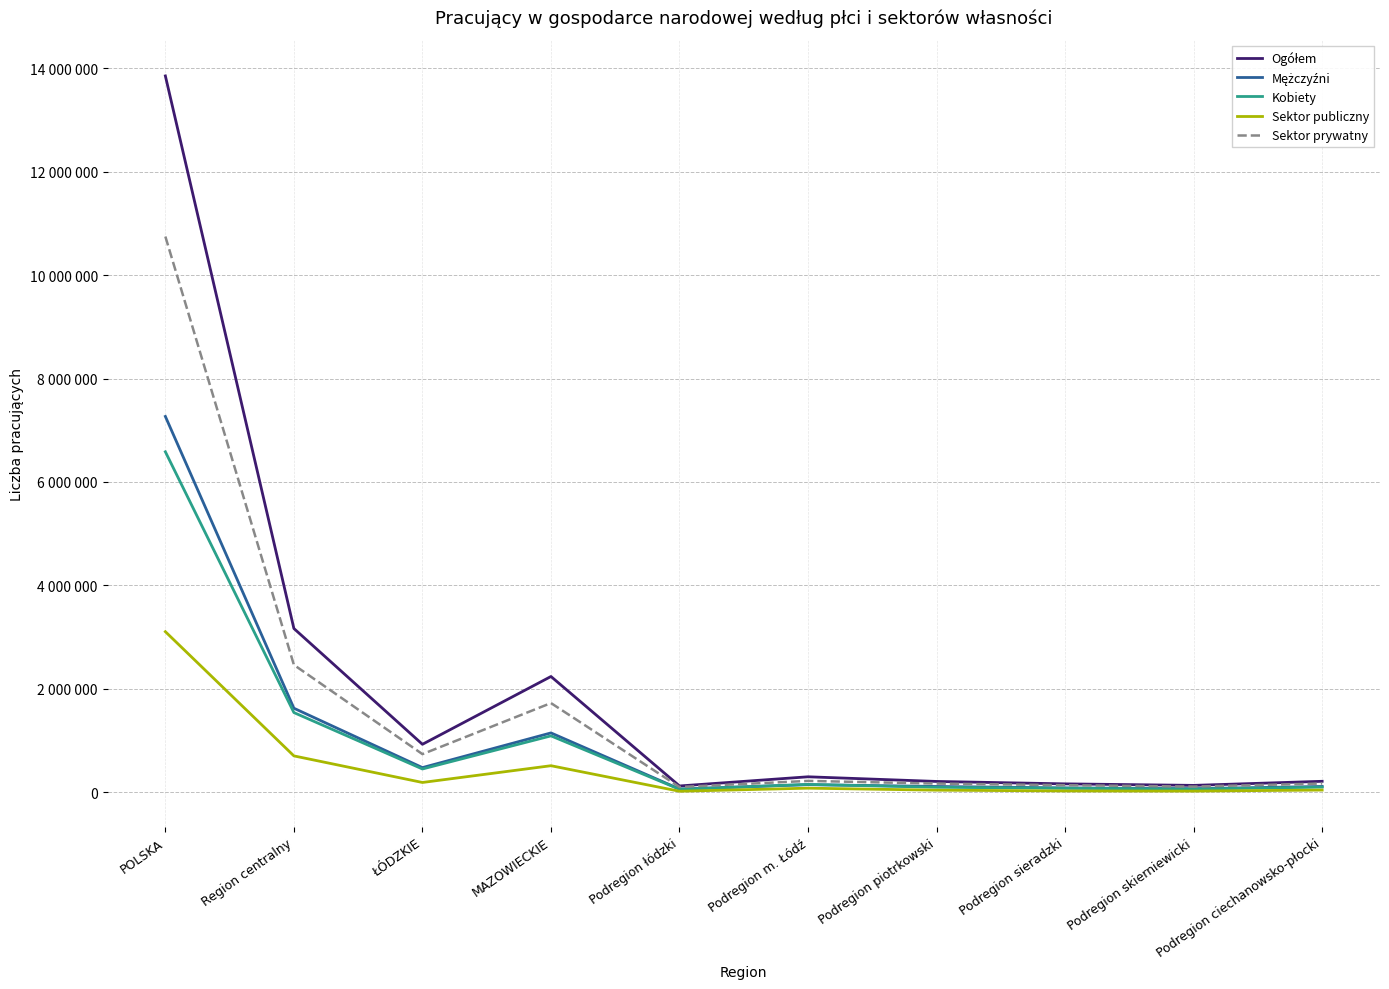

True or false: Sektor prywatny and Ogółem cross at least once.

False